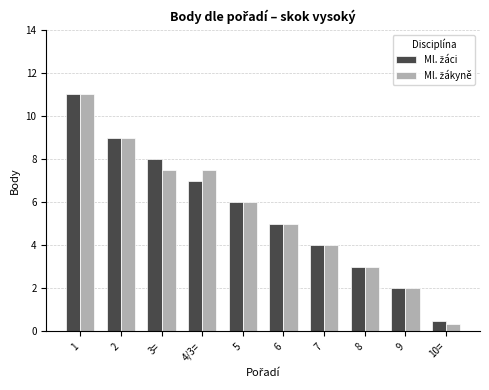

What is the spread (max minus min) of values at 3=?

0.5